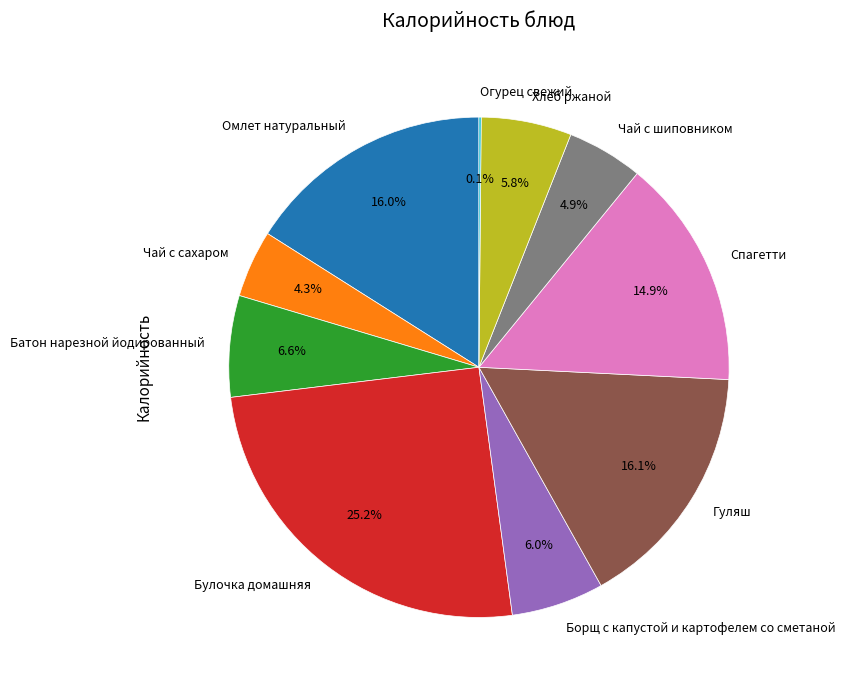

Approximately how many times larger is the value at Спагетти compared to Гуляш?

0.9